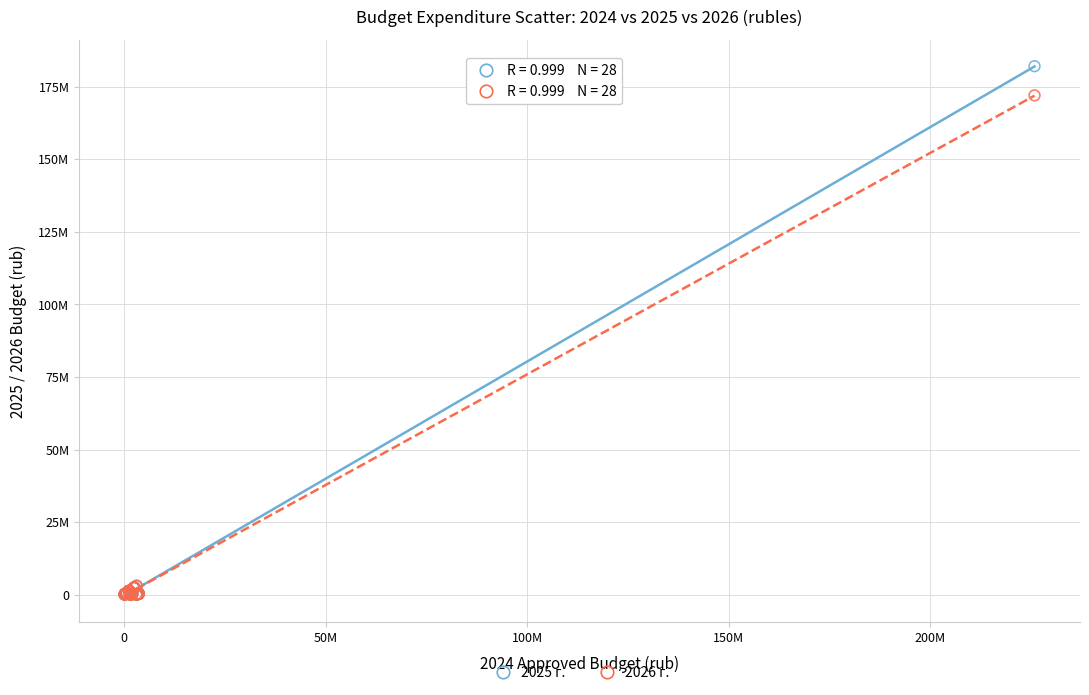

Which series reaches the maximum Y coordinate?

2025 г.